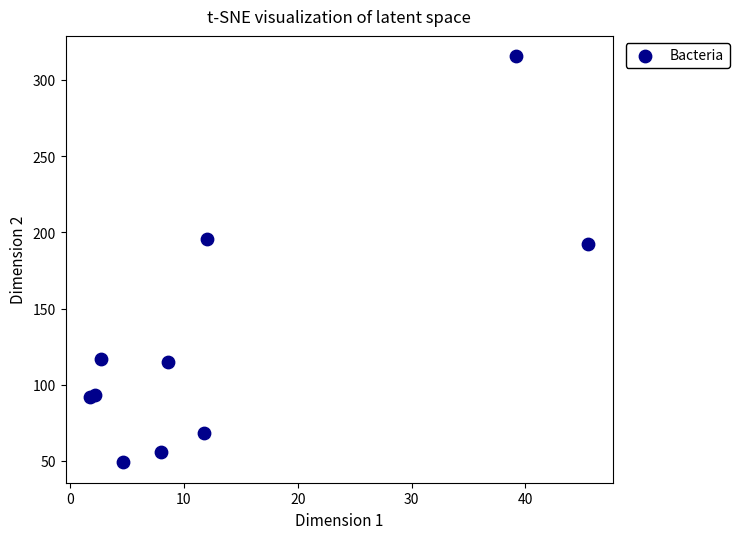

What Y value in the scatter plot is closest to 182?

192.3